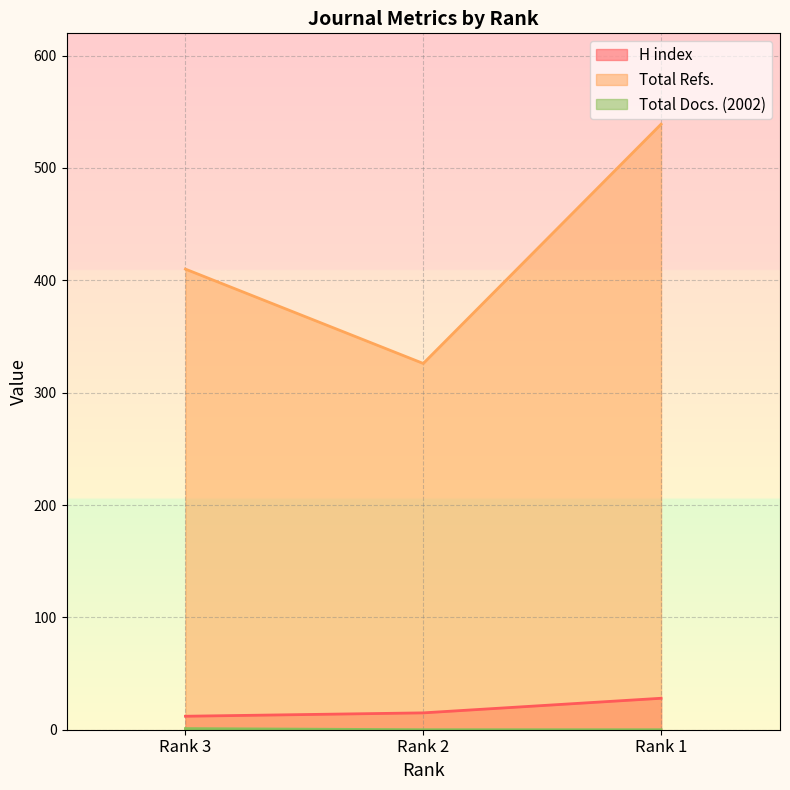

What is the sum of the Total Refs. values at Rank 3 and Rank 2?

736